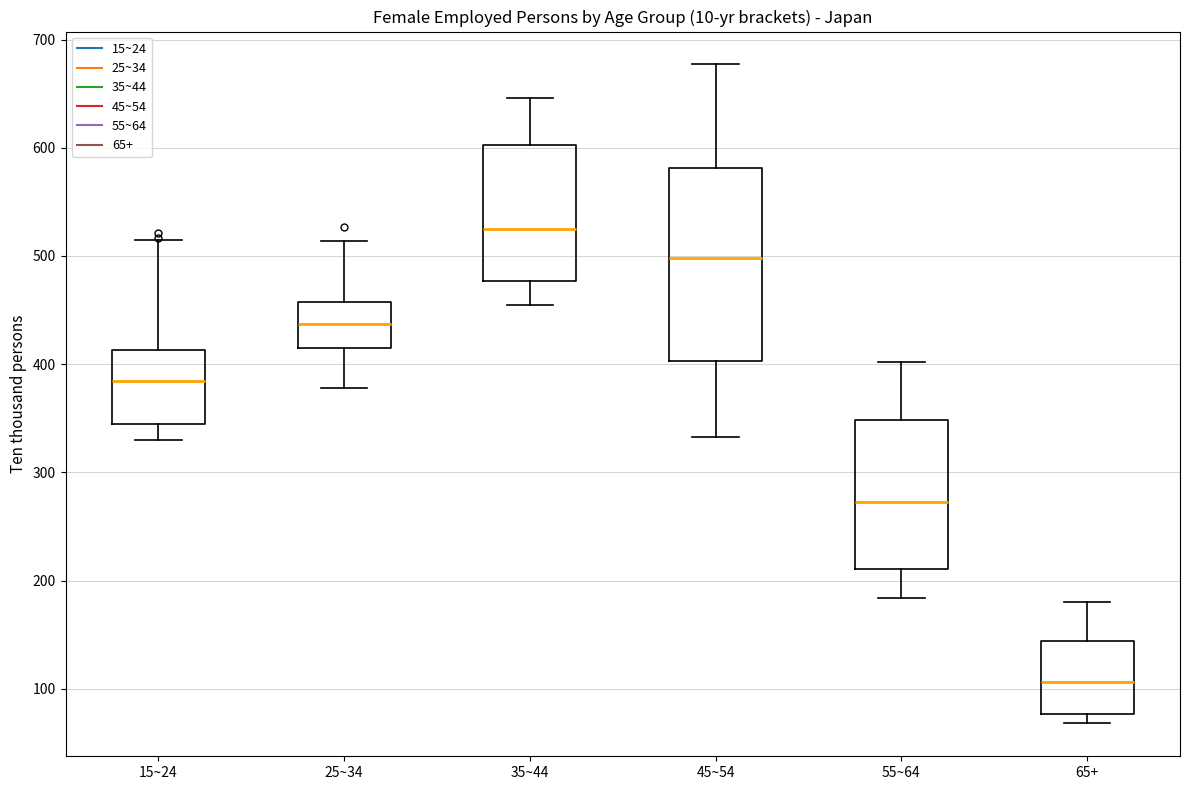

Reading left to right, read every box against the y-axis: the position of its median line, the range the box covers, and the ends of its whiskers. The values are not printed on the chart, so give them approximately, as read against the axis.

15~24: median 380, box 350 to 410, whiskers 330 to 520
25~34: median 440, box 410 to 460, whiskers 380 to 510
35~44: median 530, box 480 to 600, whiskers 460 to 650
45~54: median 500, box 400 to 580, whiskers 330 to 680
55~64: median 270, box 210 to 350, whiskers 180 to 400
65+: median 110, box 80 to 140, whiskers 70 to 180